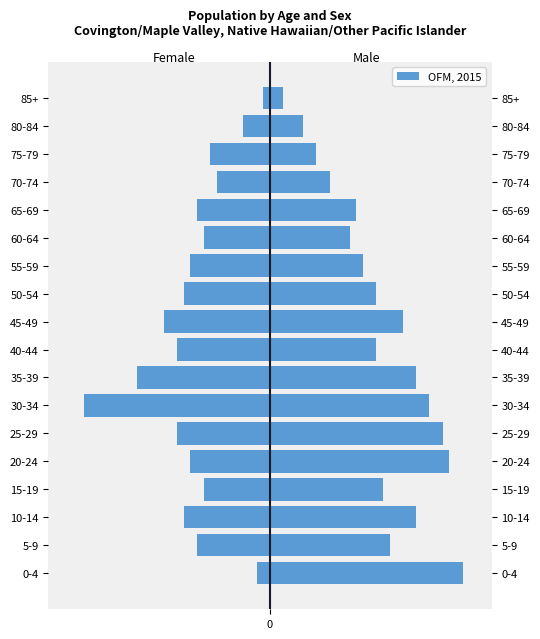

What is the change in value from 5-9 to 35-39?

-9